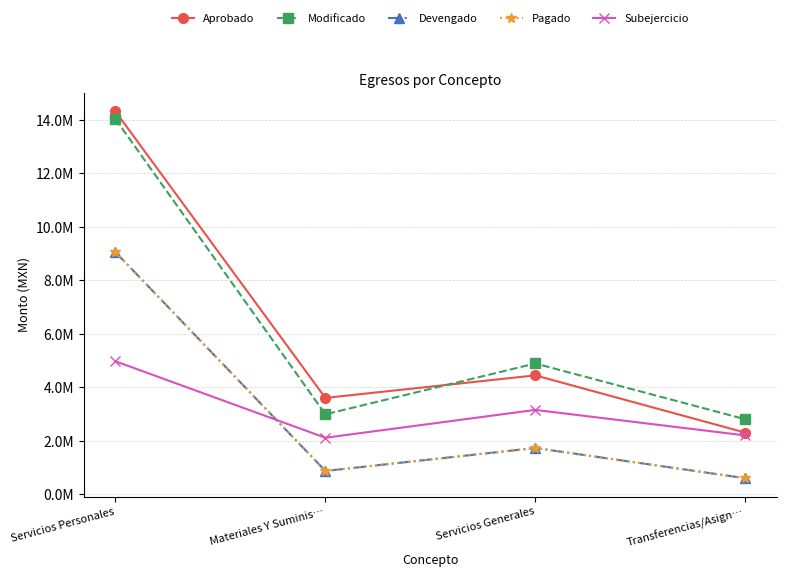

At which category does the chart reach its peak across all series?

Servicios Personales